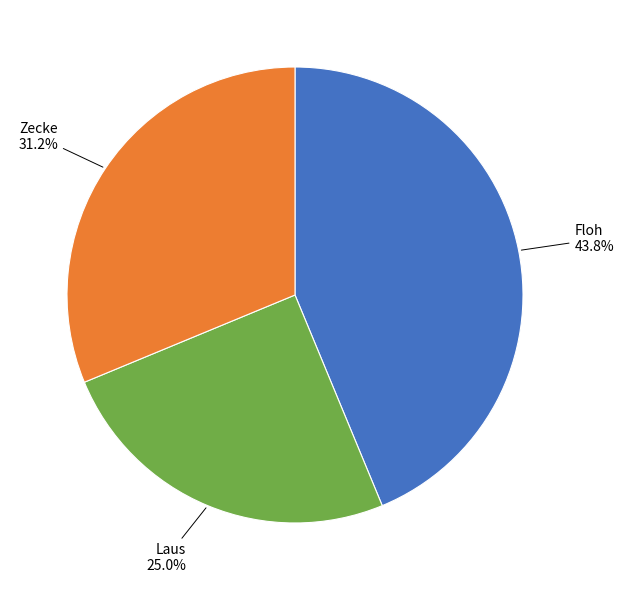

Does any single category account for the majority?

No